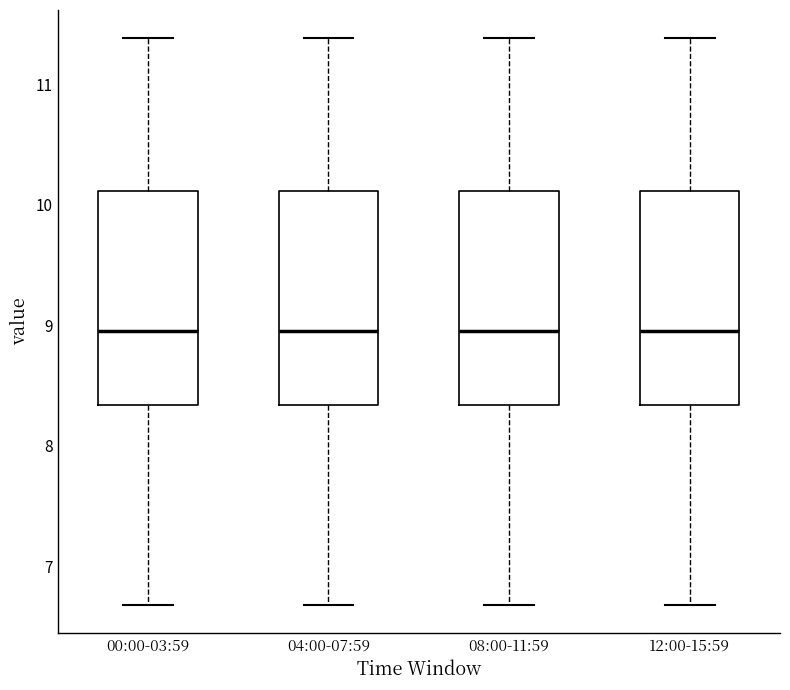

Where is the lower edge of the box for 04:00-07:59 on the y-axis? The values are not printed on the chart, so give them approximately, as read against the axis.

8.3